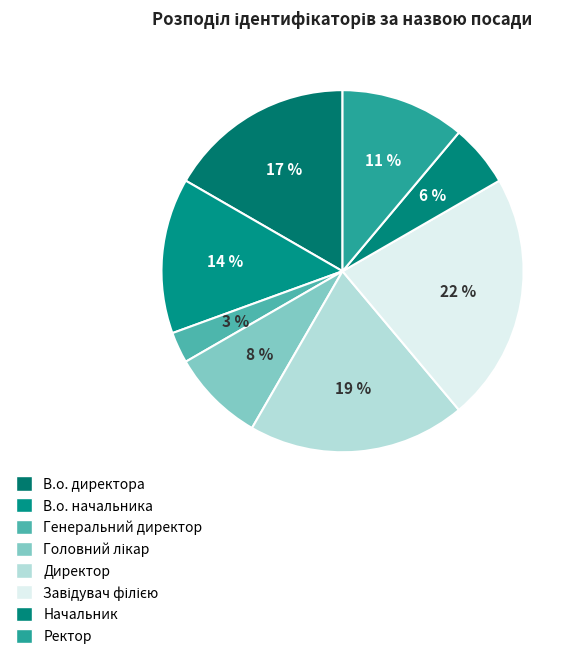

Rank the categories by value from highest to lowest.

Завідувач філією, Директор, В.о. директора, В.о. начальника, Ректор, Головний лікар, Начальник, Генеральний директор